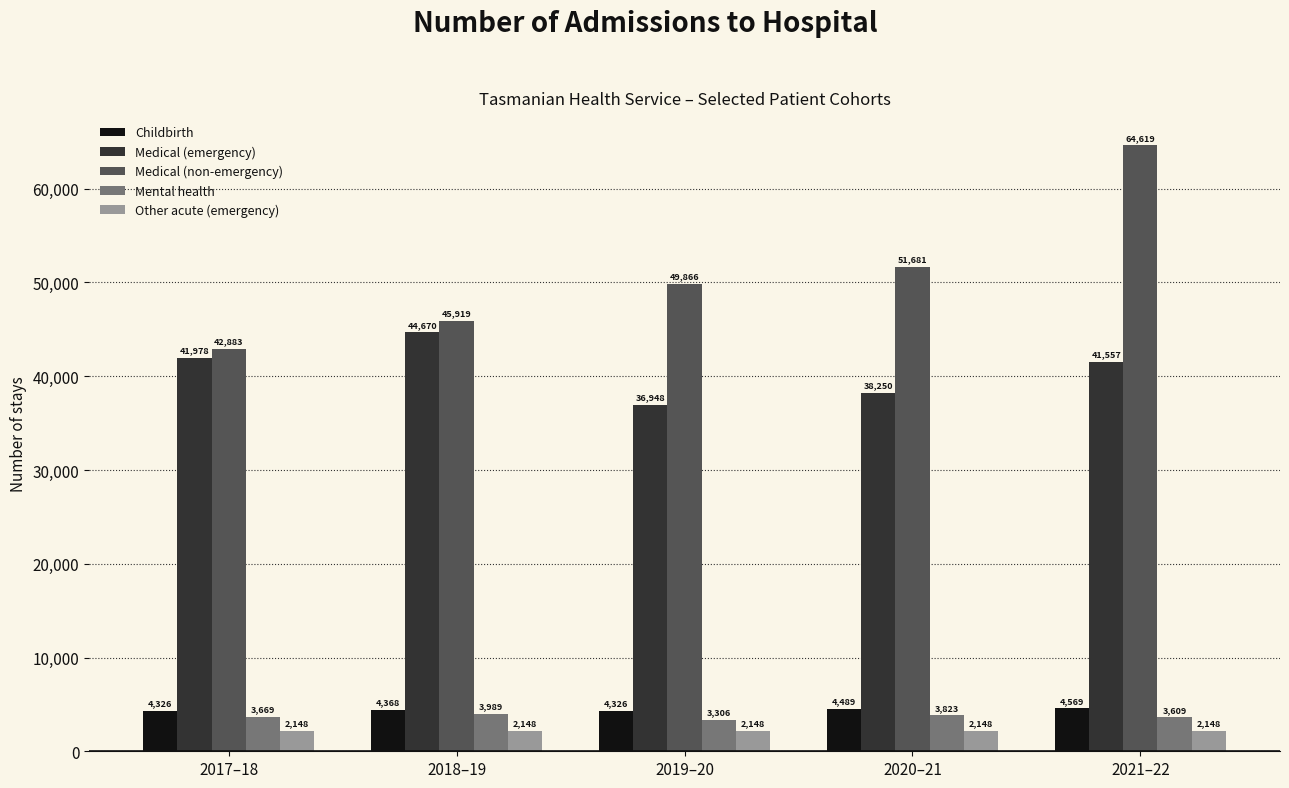

How many bars are there in total?

25